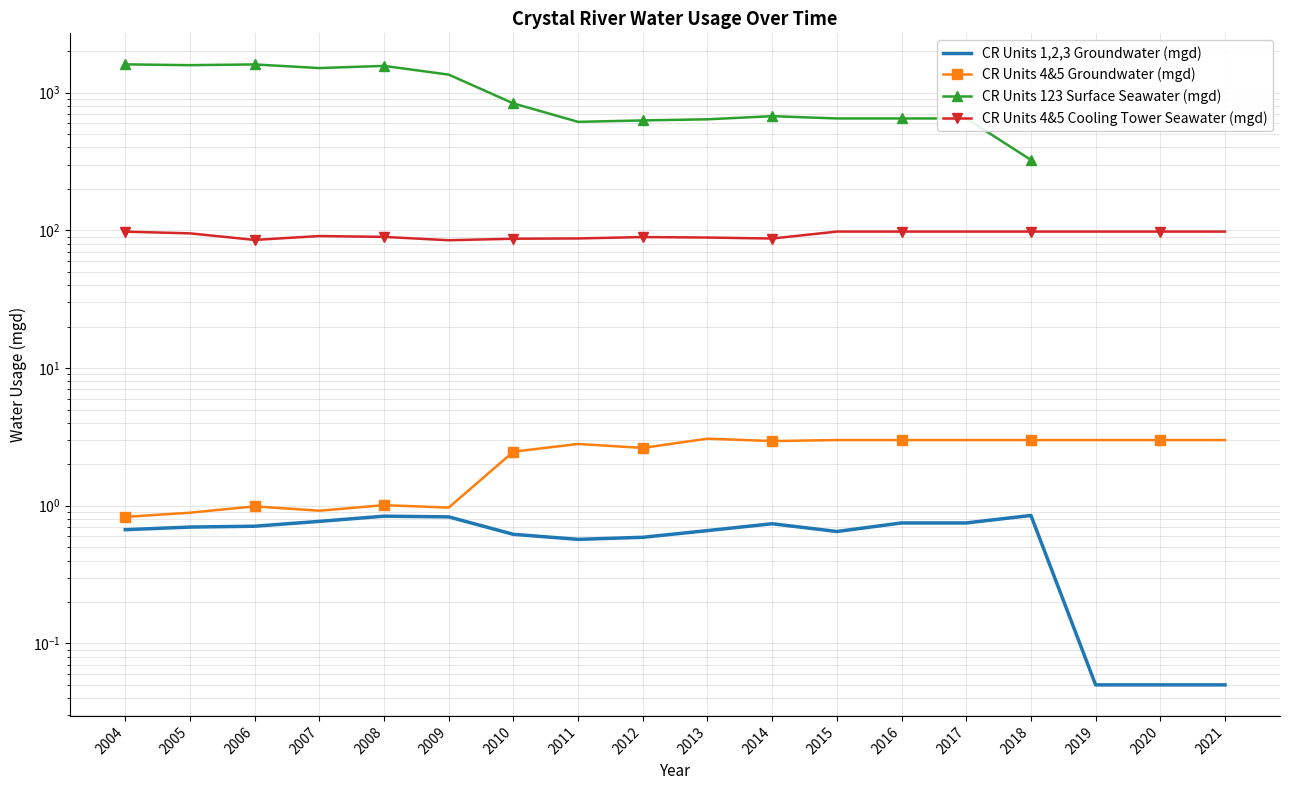

Where does the CR Units 123 Surface Seawater (mgd) series first go above 1352?

2004